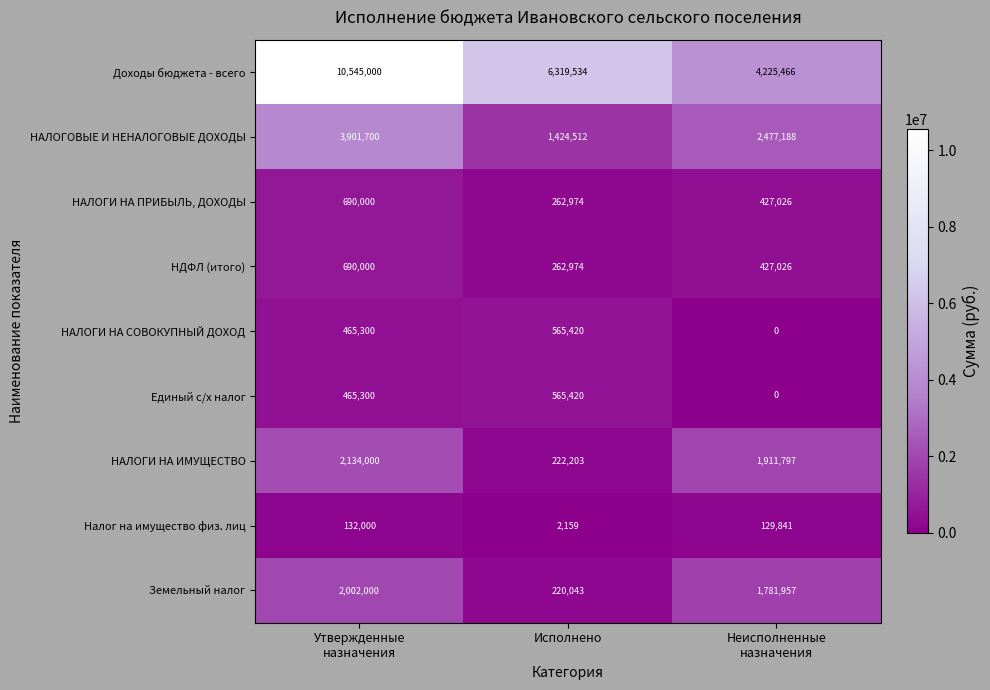

At how many categories does at least one series exceed 8330076?

1